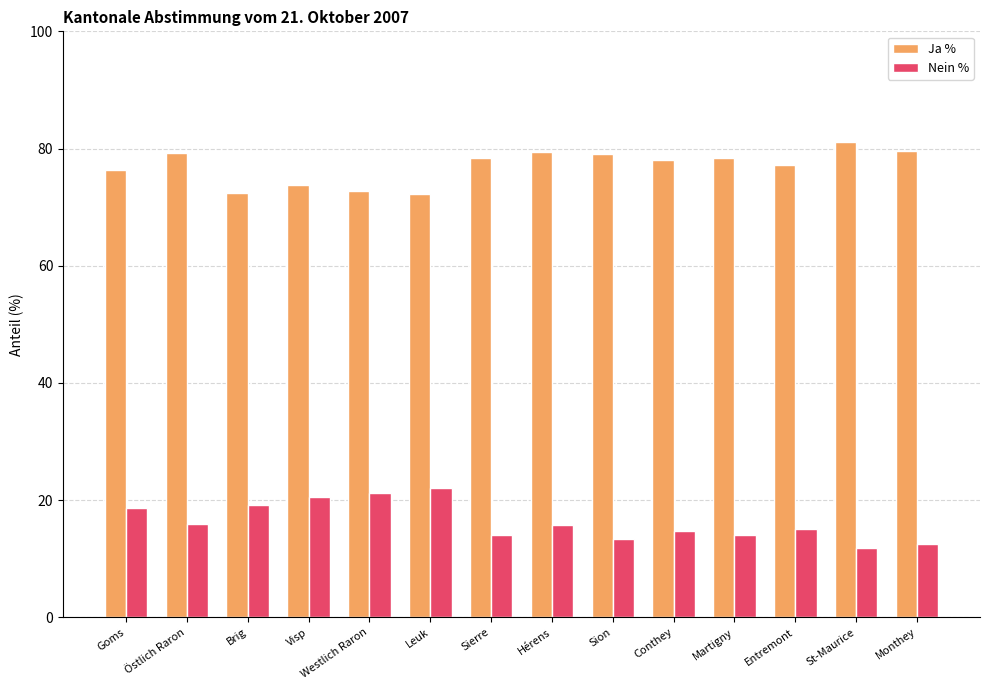

Is it true that Ja % equals 26.6 at Hérens?

False